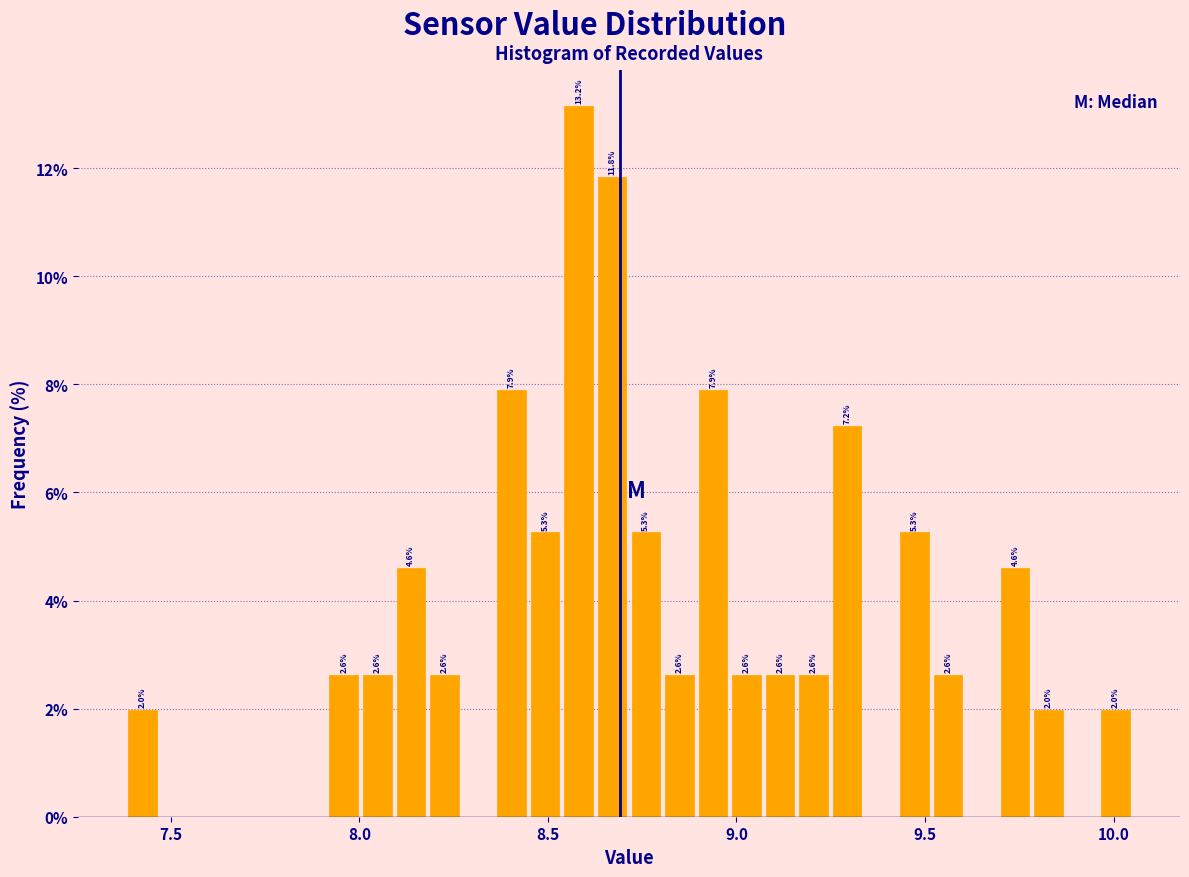

Read against the x-axis, roughly where is the centre of the tallest bar?

8.60